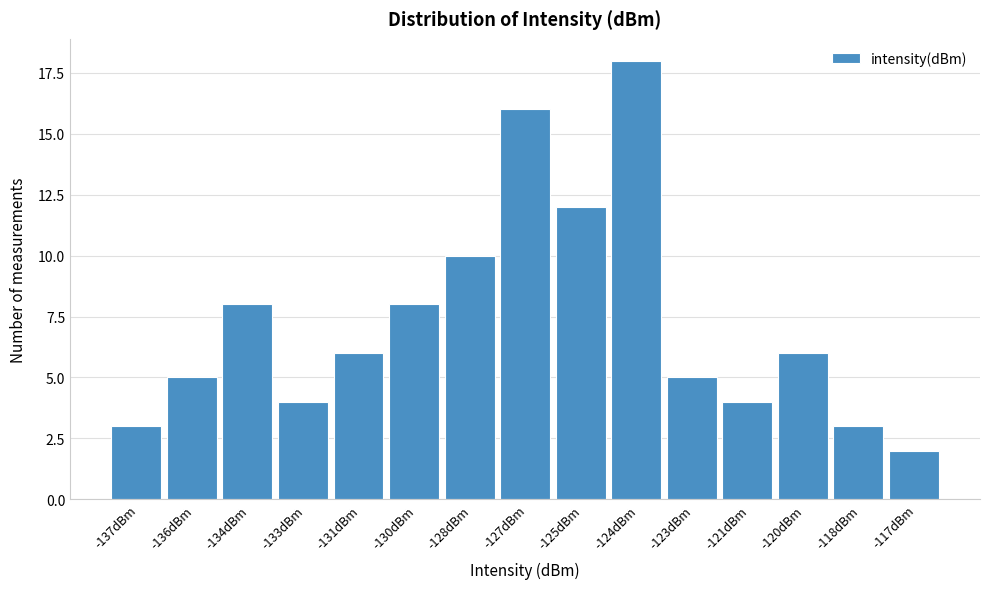

Reading left to right, extract all data points from this chart.

-137dBm=3	-136dBm=5	-134dBm=8	-133dBm=4	-131dBm=6	-130dBm=8	-128dBm=10	-127dBm=16	-125dBm=12	-124dBm=18	-123dBm=5	-121dBm=4	-120dBm=6	-118dBm=3	-117dBm=2